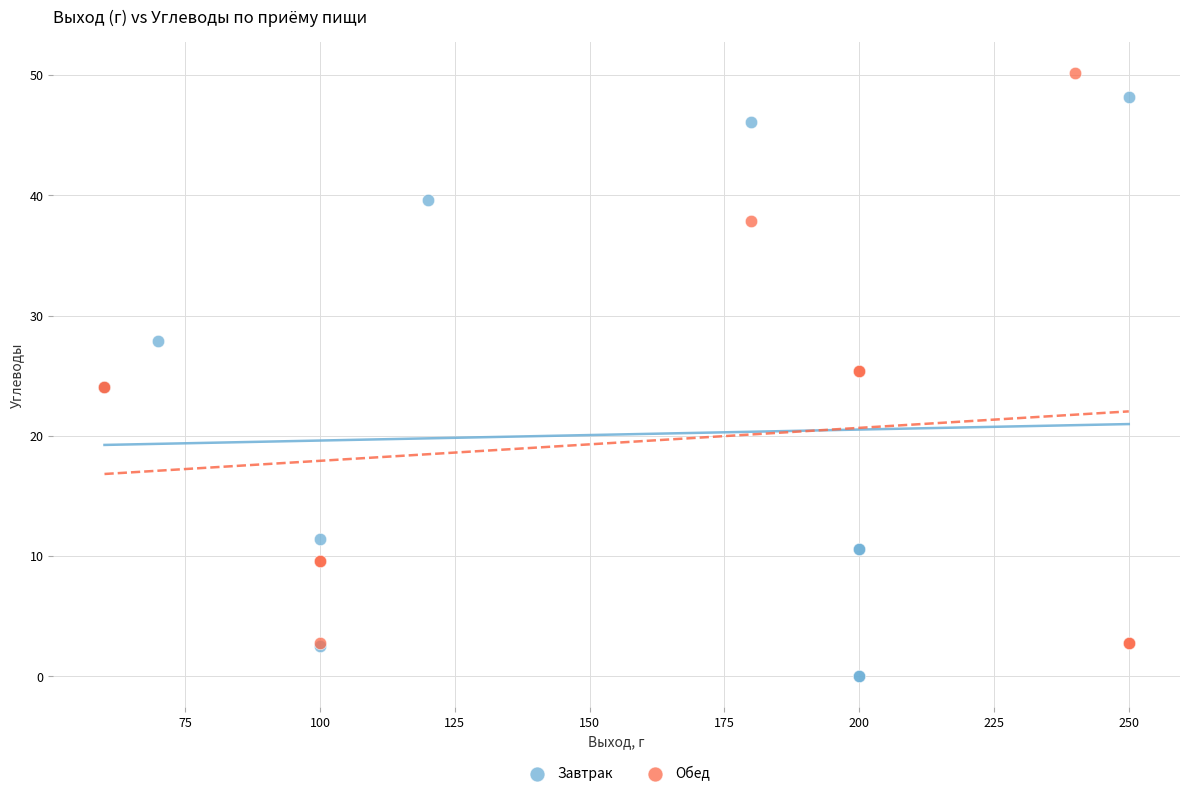

Which series reaches the minimum Y coordinate?

Завтрак